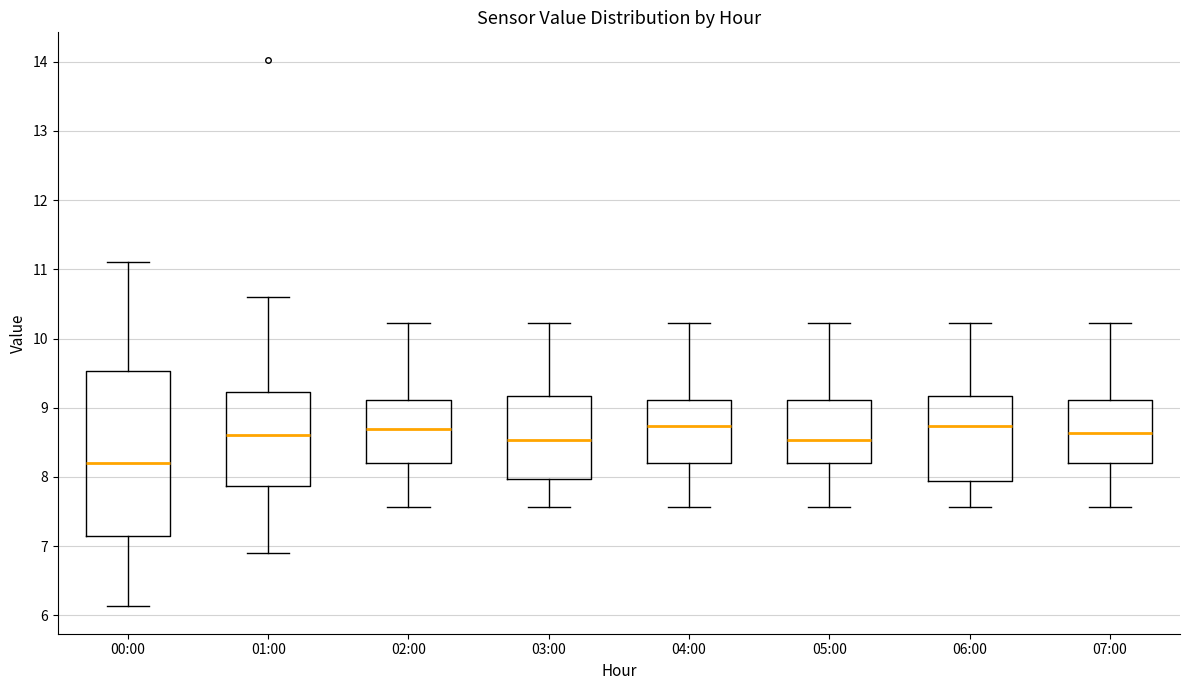

Which box's median line is the lowest?

00:00